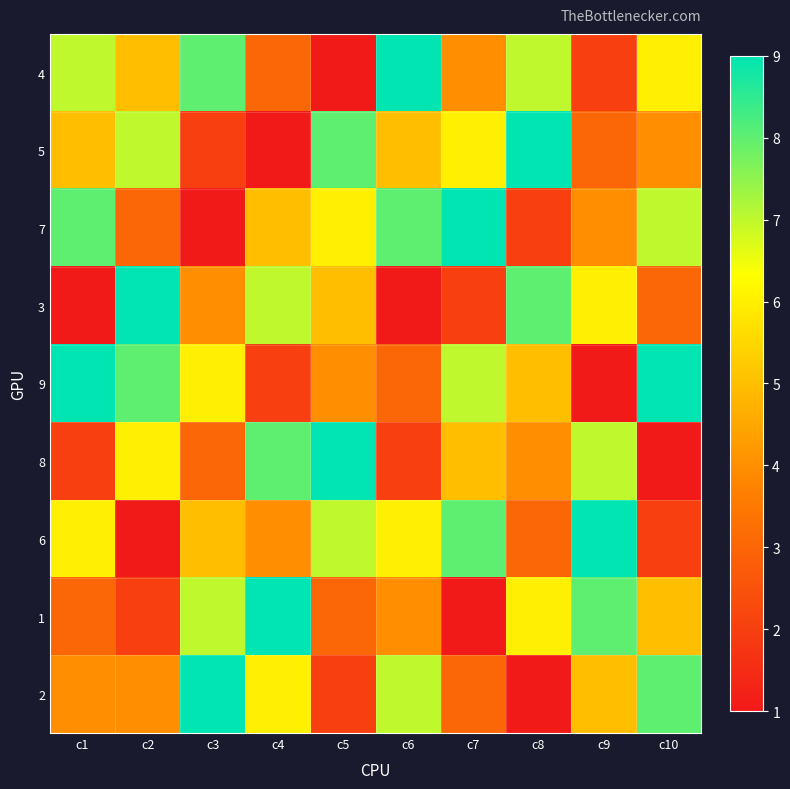

What is the smallest value displayed?

1